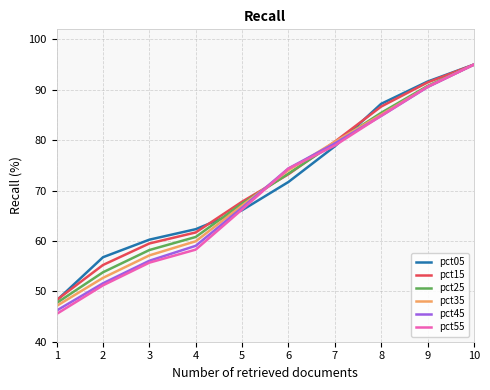

The pct55 series shows 51.2 at 2. True or false?

True